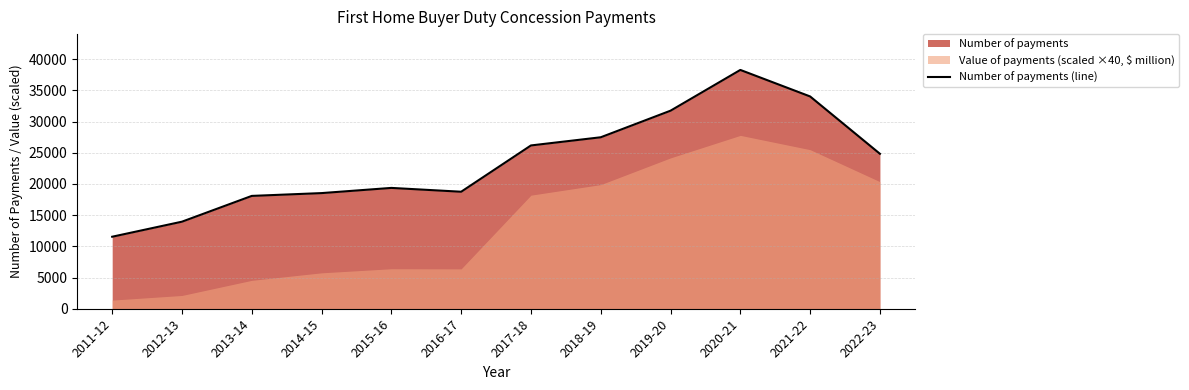

How many lines are shown in the chart?

1